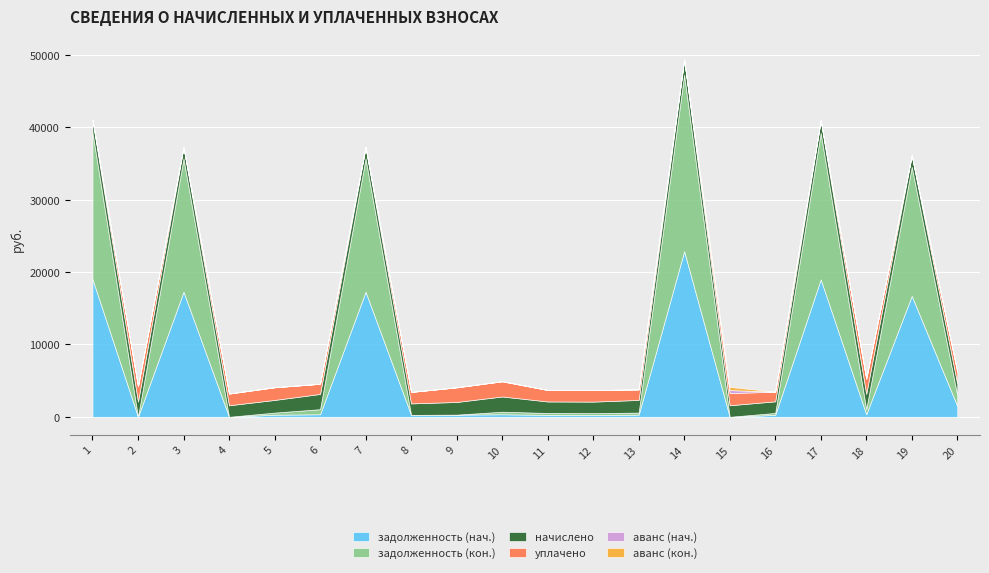

Does the chart display data point markers on the line(s)?

No